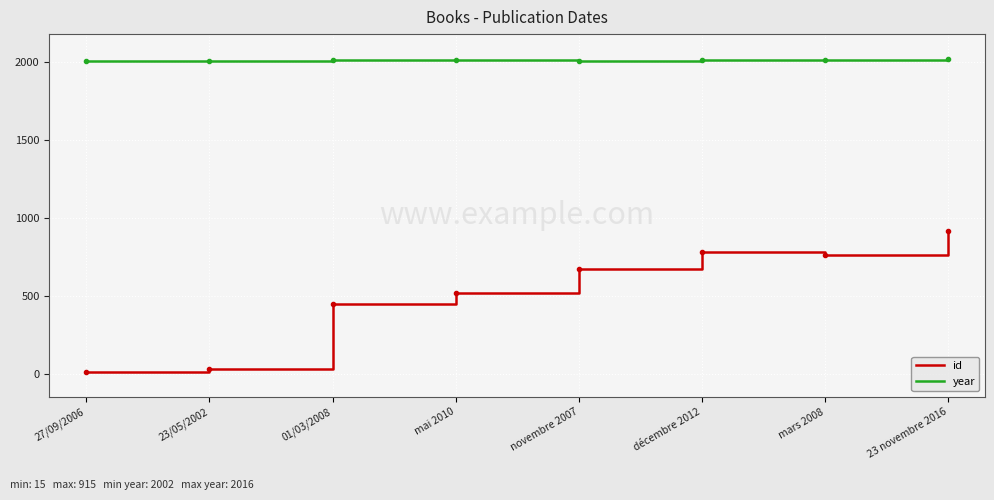

What is the lowest value of the id series?

15